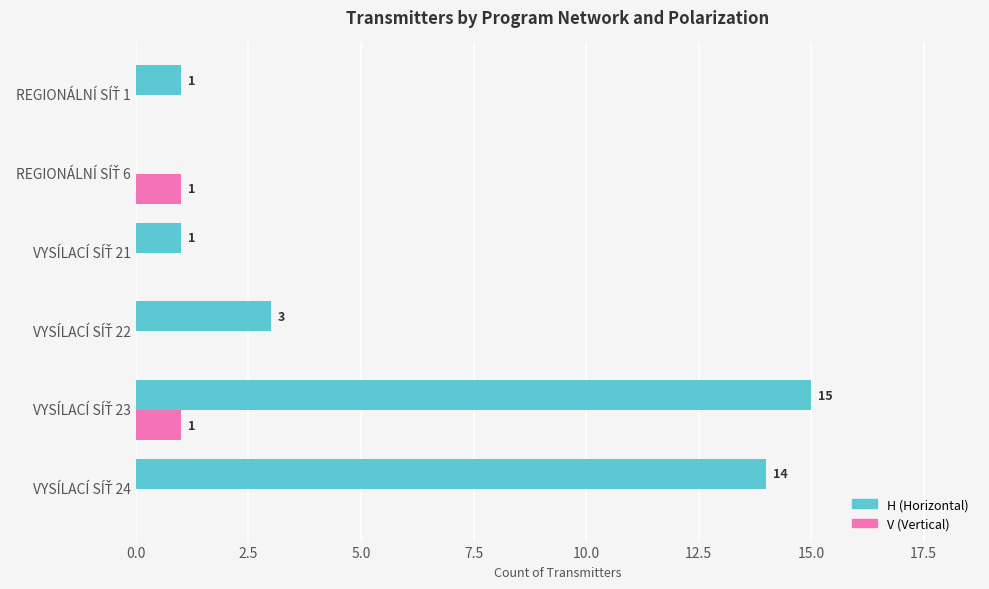

How many V (Vertical) values are between 0 and 1?

6